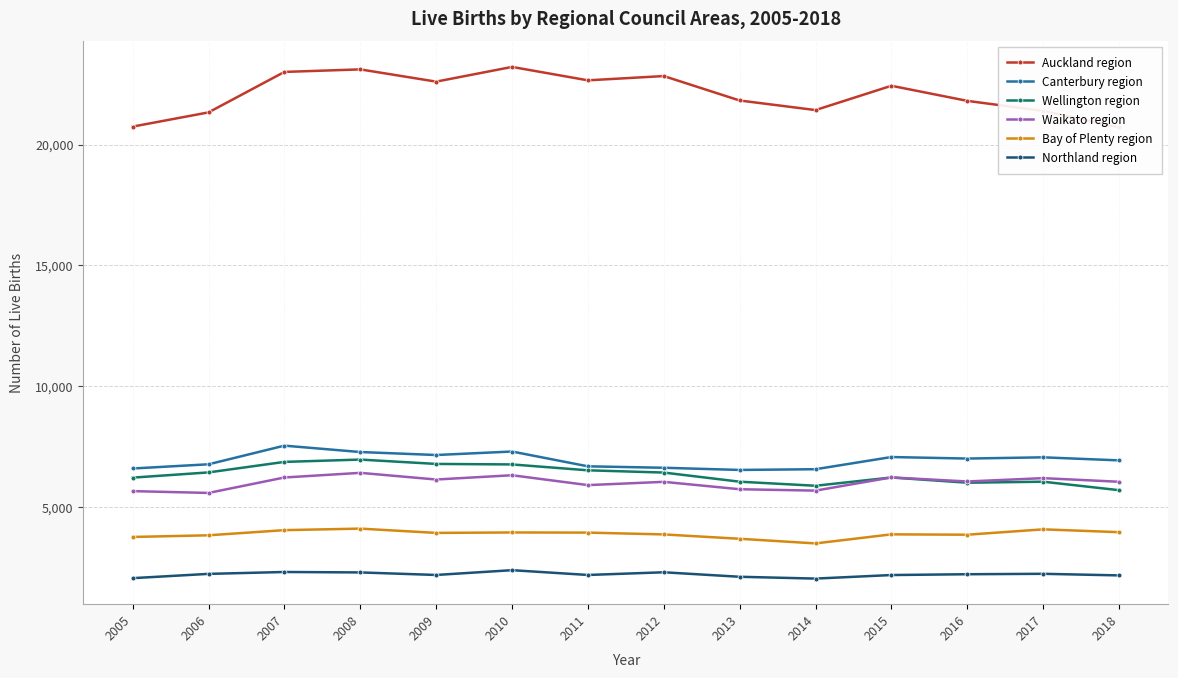

What are all the series names shown in the legend?

Auckland region, Canterbury region, Wellington region, Waikato region, Bay of Plenty region, Northland region